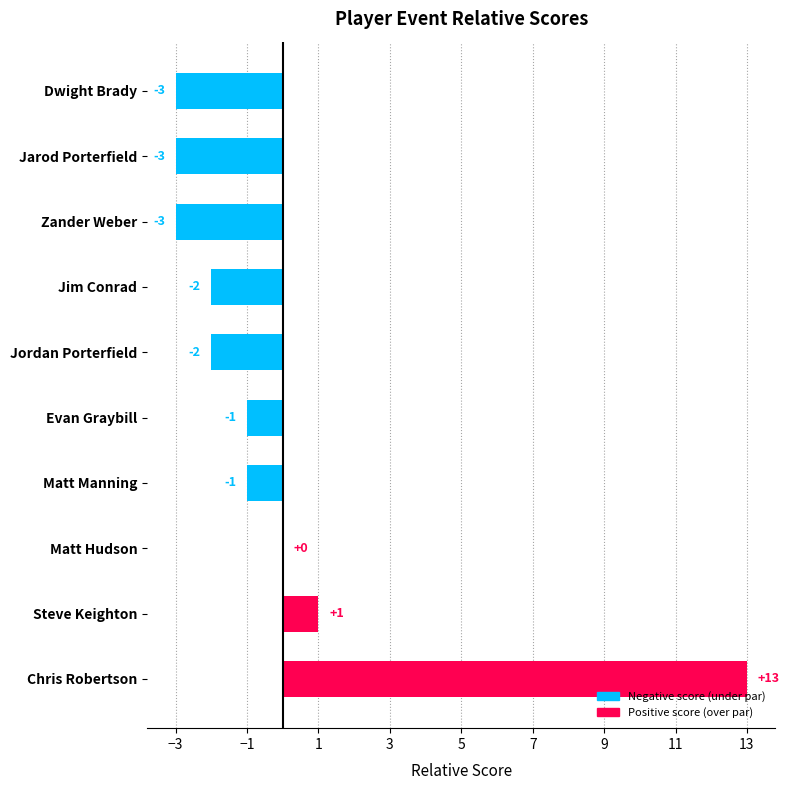

At which label does the data first exceed -1?

Matt Hudson